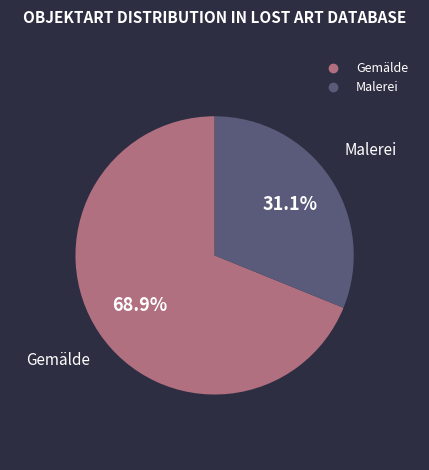

Does any single category account for the majority?

Yes